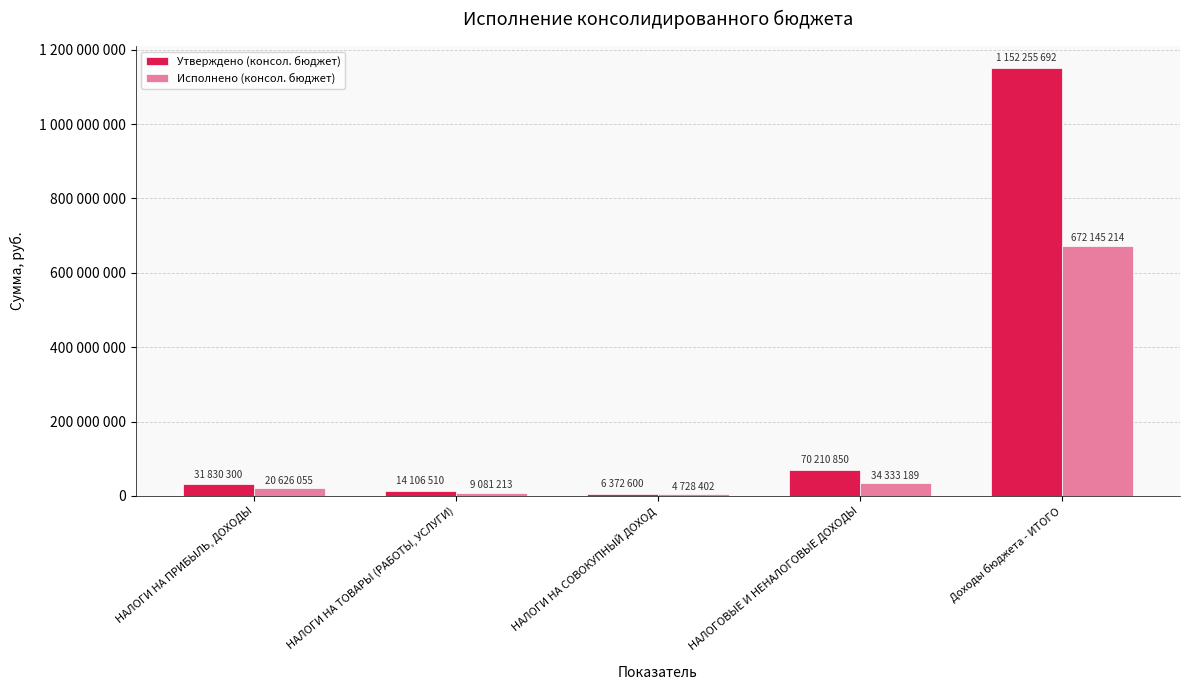

Does the chart contain stacked bars?

No